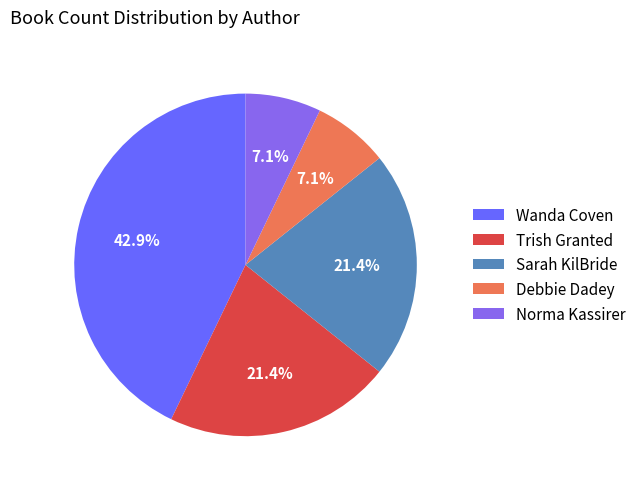

How many slices are in this pie chart?

5